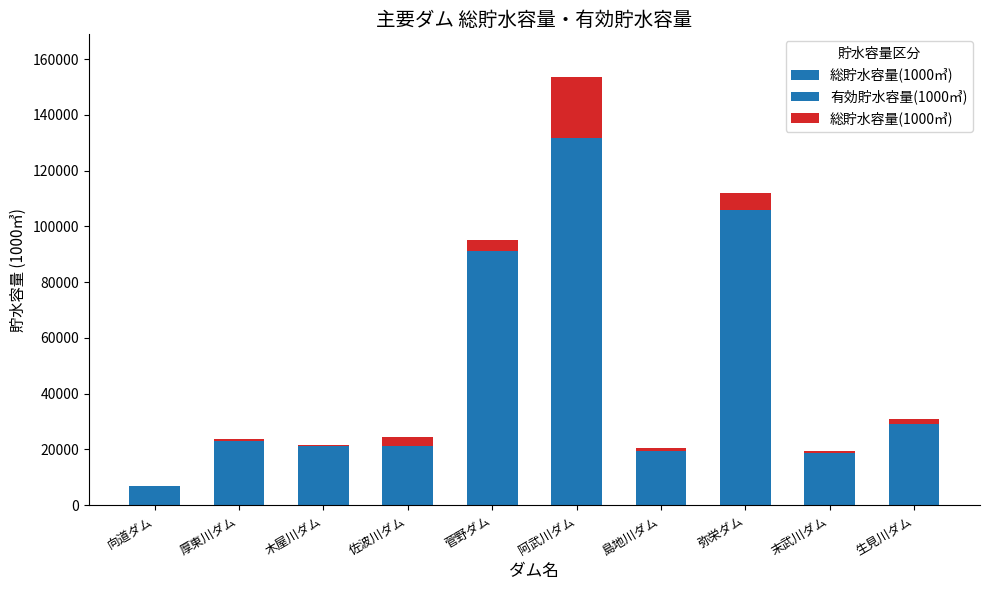

Reading left to right, transcribe all the data shown in this chart.

総貯水容量(1000㎥): 168	746	670	3200	3800	22000	1000	6000	800	1500
有効貯水容量(1000㎥): 6863	23042	21080	21400	91200	131500	19600	106000	18770	29300